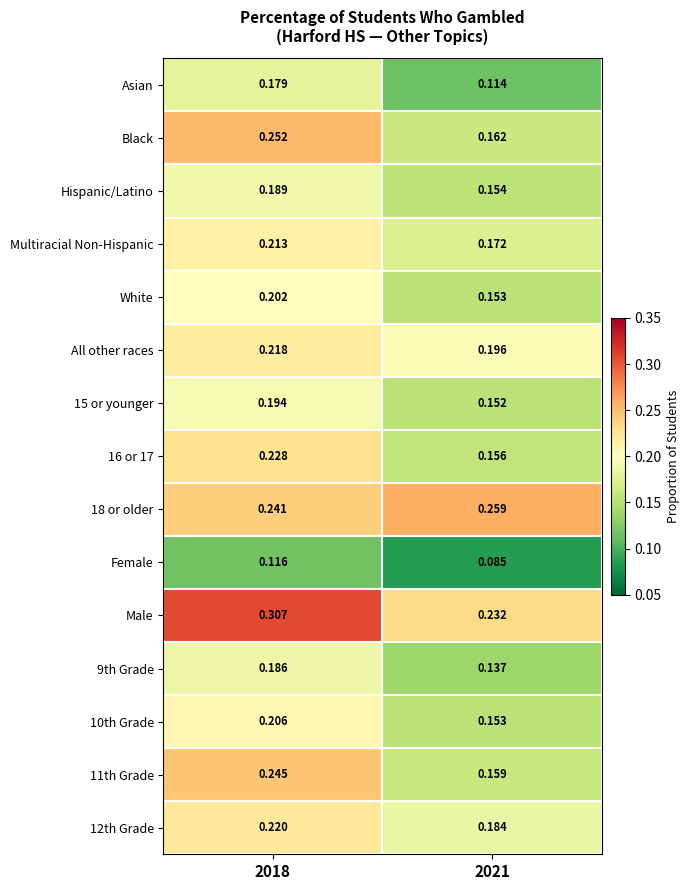

What is the total value across all series at 2018?

3.2